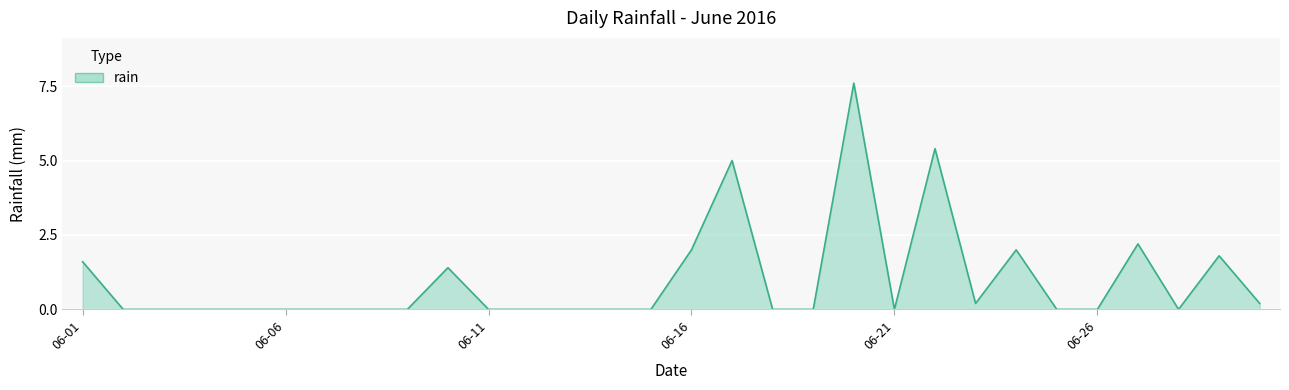

What is the greatest value displayed?

7.6